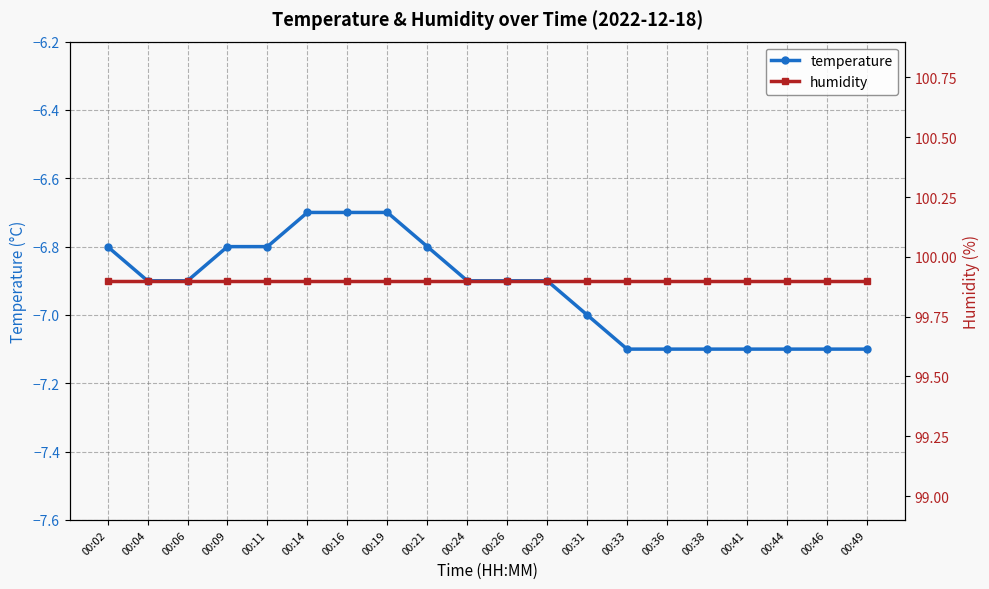

Is it true that temperature equals -4.4 at 00:31?

False